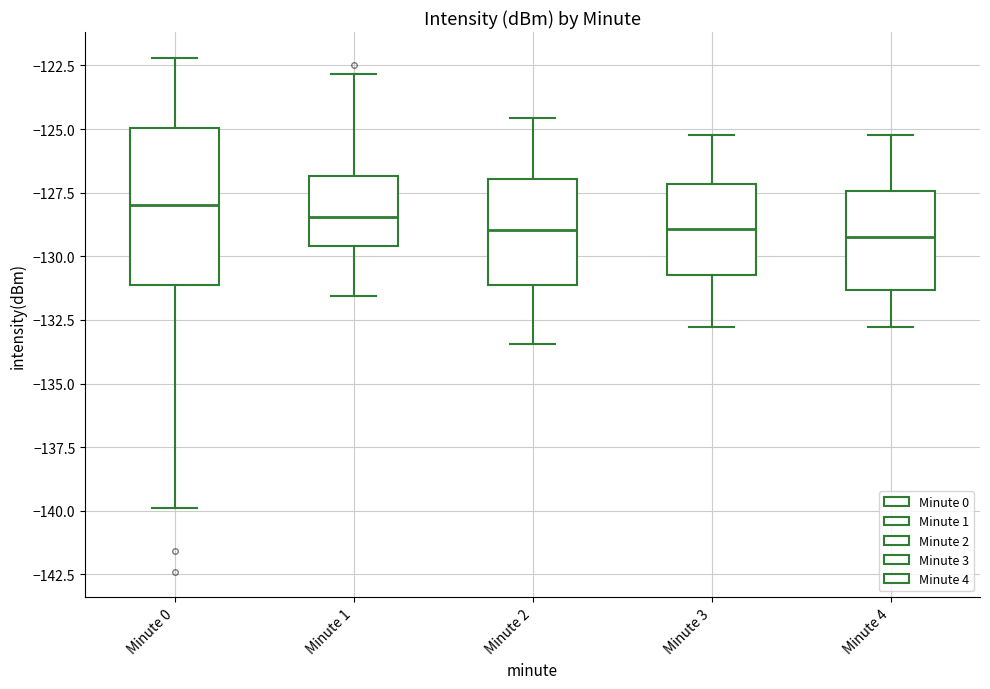

Reading left to right, read every box against the y-axis: the position of its median line, the range the box covers, and the ends of its whiskers. The values are not printed on the chart, so give them approximately, as read against the axis.

Minute 0: median -128.0, box -131.0 to -125.0, whiskers -140.0 to -122.0
Minute 1: median -128.5, box -129.5 to -127.0, whiskers -131.5 to -123.0
Minute 2: median -129.0, box -131.0 to -127.0, whiskers -133.5 to -124.5
Minute 3: median -129.0, box -130.5 to -127.0, whiskers -133.0 to -125.0
Minute 4: median -129.0, box -131.5 to -127.5, whiskers -133.0 to -125.0